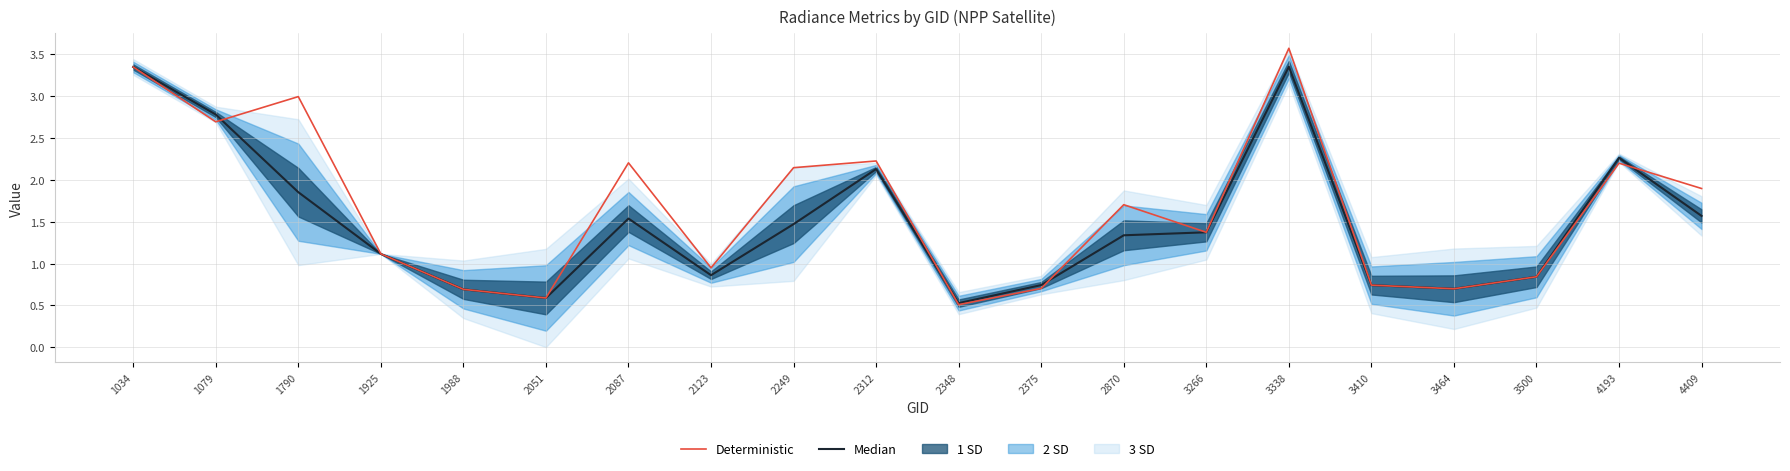

At how many categories does at least one series exceed 2?

8